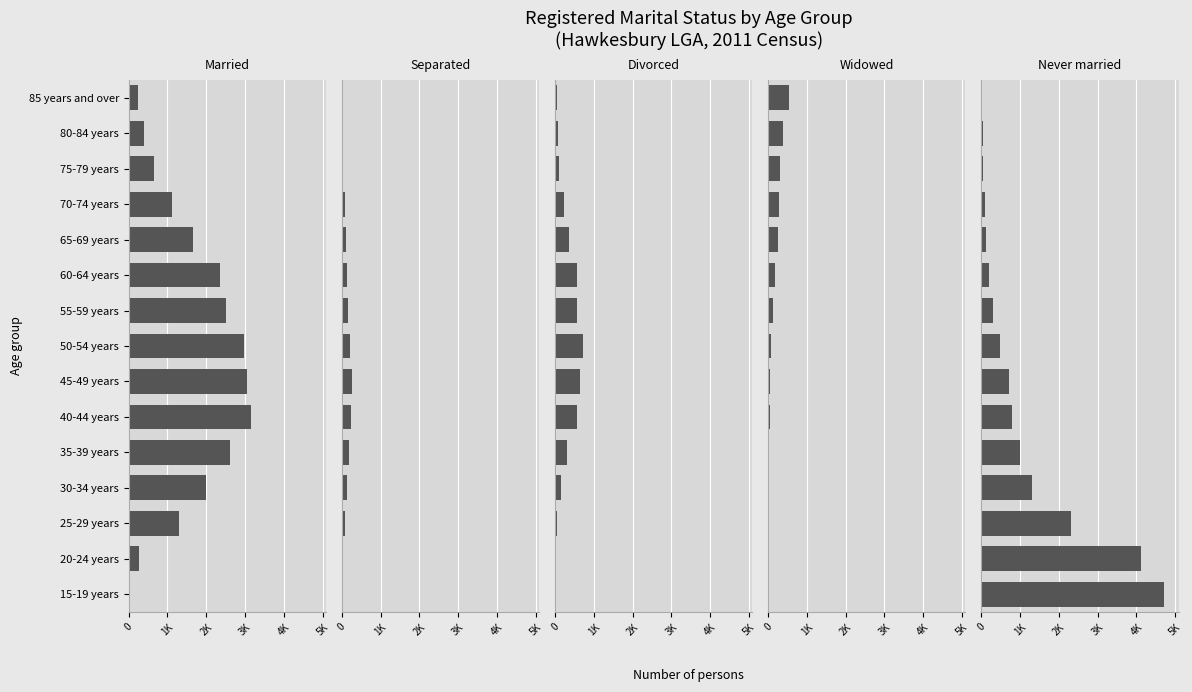

How many values in the Never married series are below 485?

7